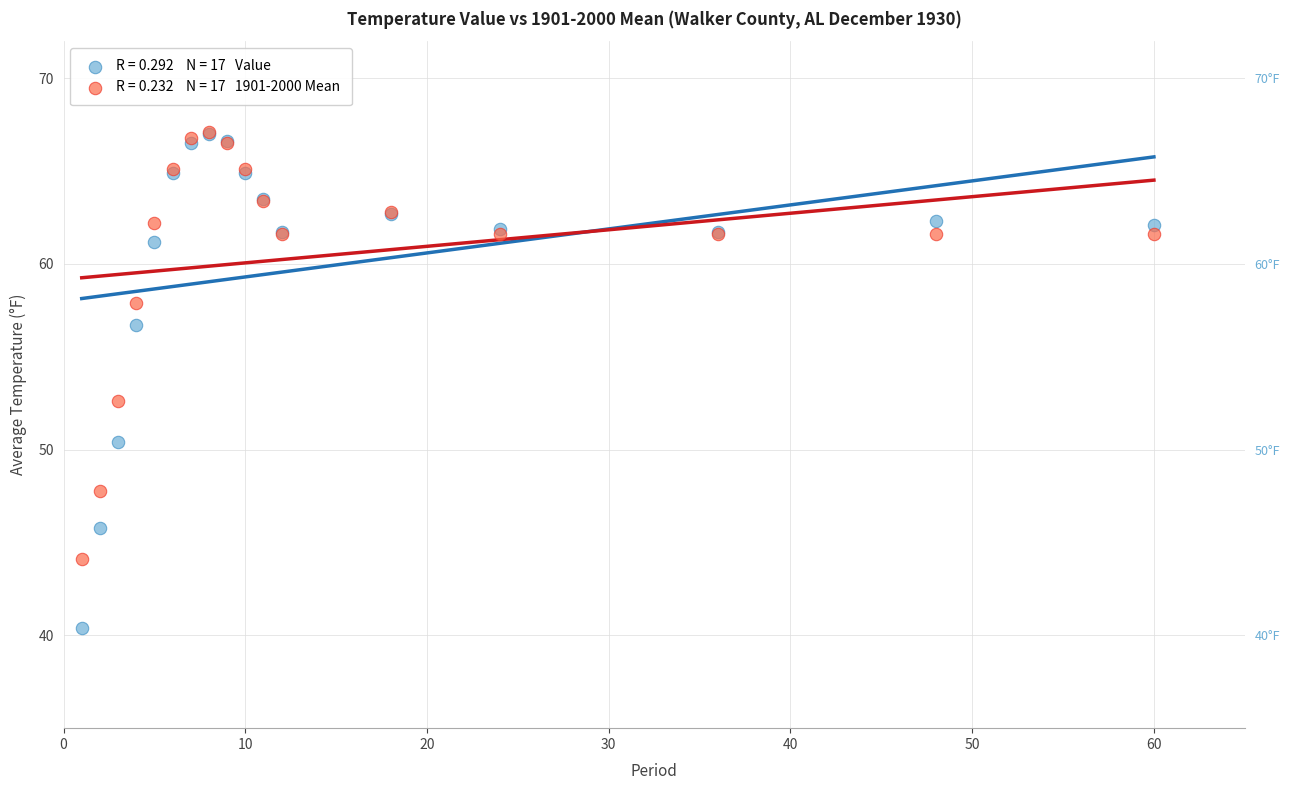

Across all series, what Y value is closest to 53?

52.6